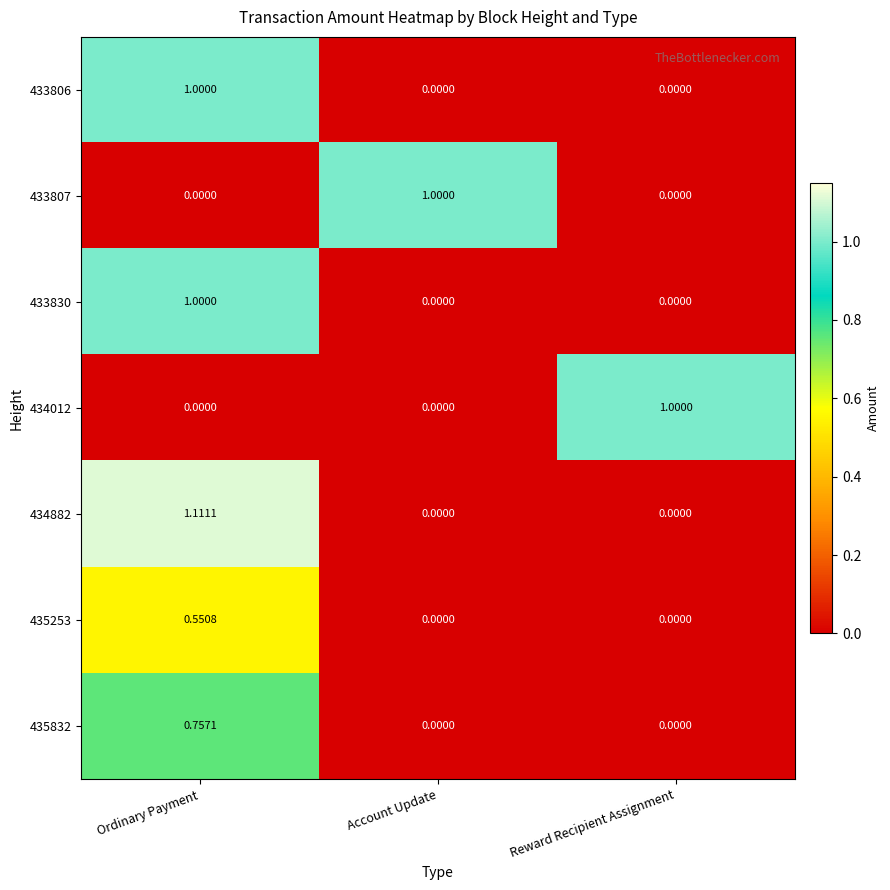

Which category has the highest value across all series?

Ordinary Payment